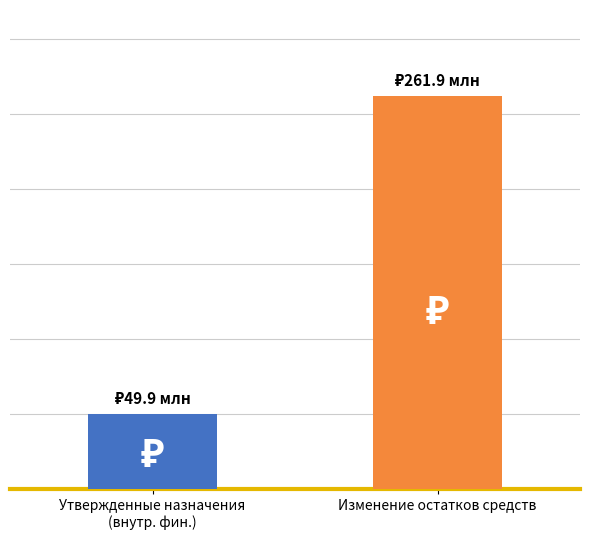

Between Утвержденные назначения
(внутр. фин.) and Изменение остатков средств, which is larger?

Изменение остатков средств